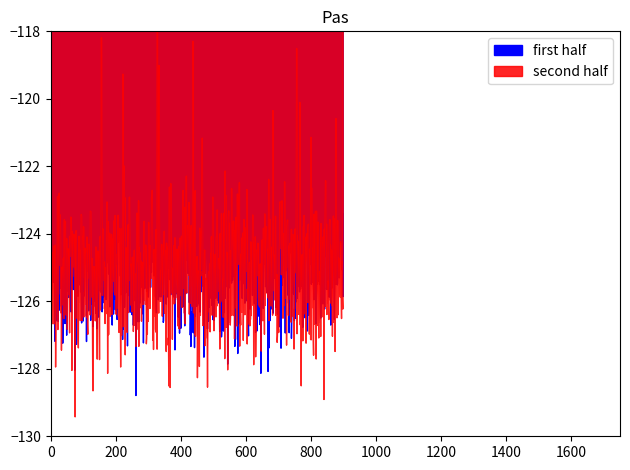

In first half, how many points are lower than both neighbors (excluding endpoints)?

14